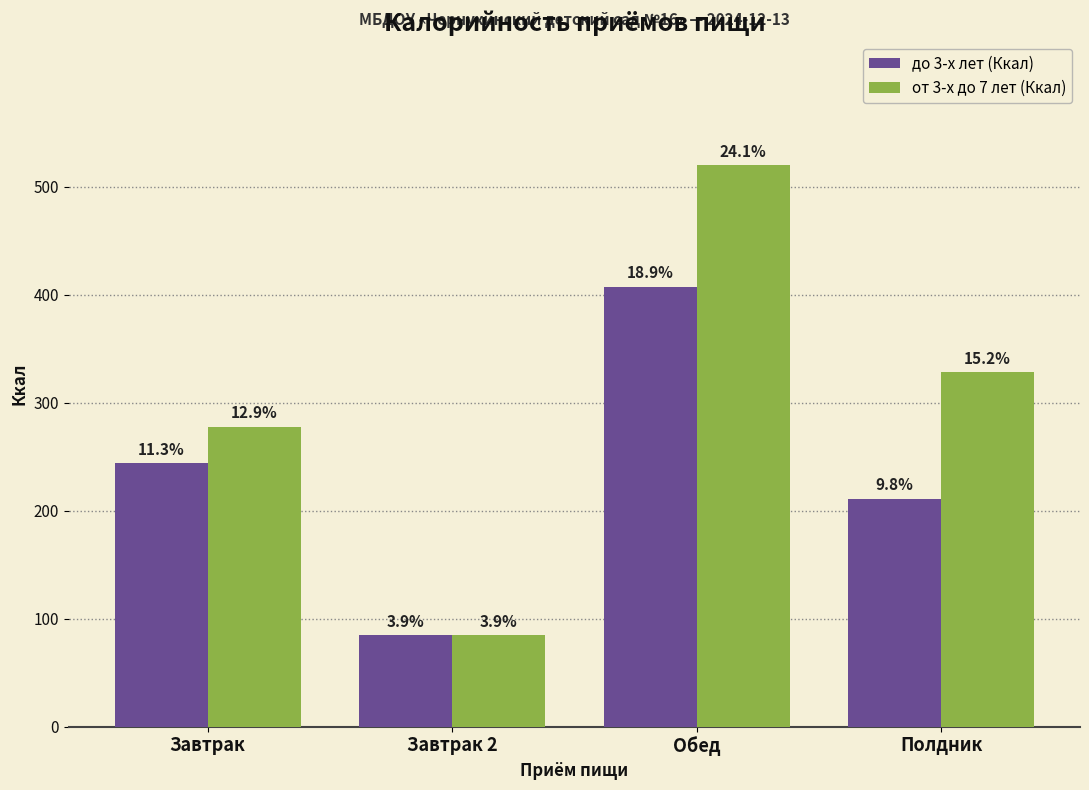

How many bars are there in each group?

2